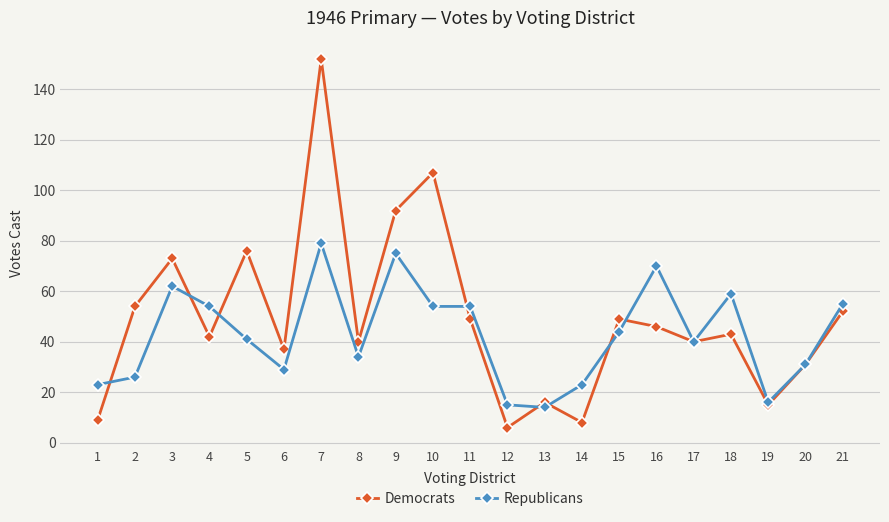

Rank the series by their maximum value, from lowest to highest.

Republicans, Democrats